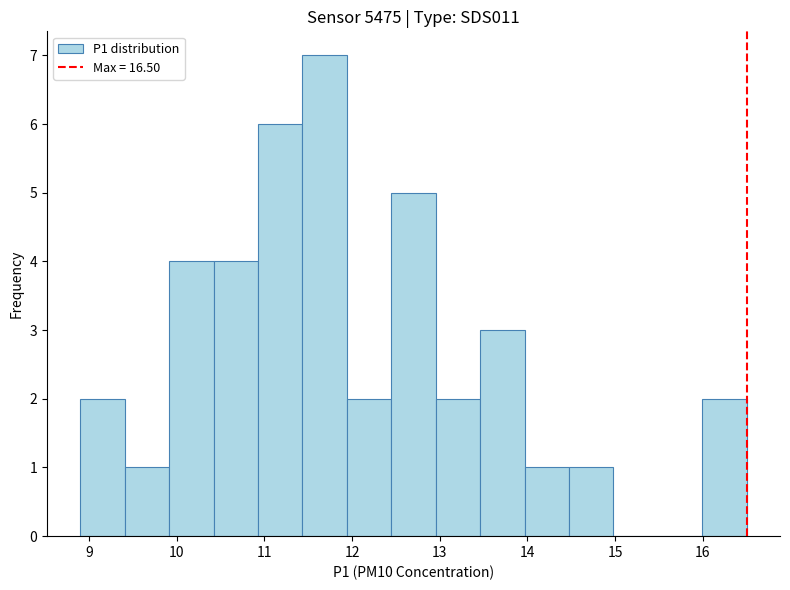

Reading left to right, list every bar in this chart as the range it spans on the x-axis followed by its height. Neither the bar edges nor the heights are printed on the chart, so give them approximately, as read against the axes.

8.9 to 9.4: 2
9.4 to 9.9: 1
9.9 to 10.4: 4
10.4 to 10.9: 4
10.9 to 11.4: 6
11.4 to 11.9: 7
11.9 to 12.4: 2
12.4 to 13.0: 5
13.0 to 13.5: 2
13.5 to 14.0: 3
14.0 to 14.5: 1
14.5 to 15.0: 1
15.0 to 15.5: 0
15.5 to 16.0: 0
16.0 to 16.5: 2